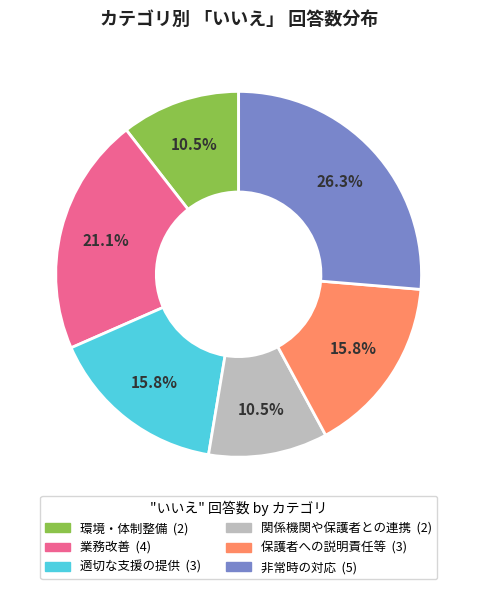

How much of the chart is everything except 業務改善?

78.9%